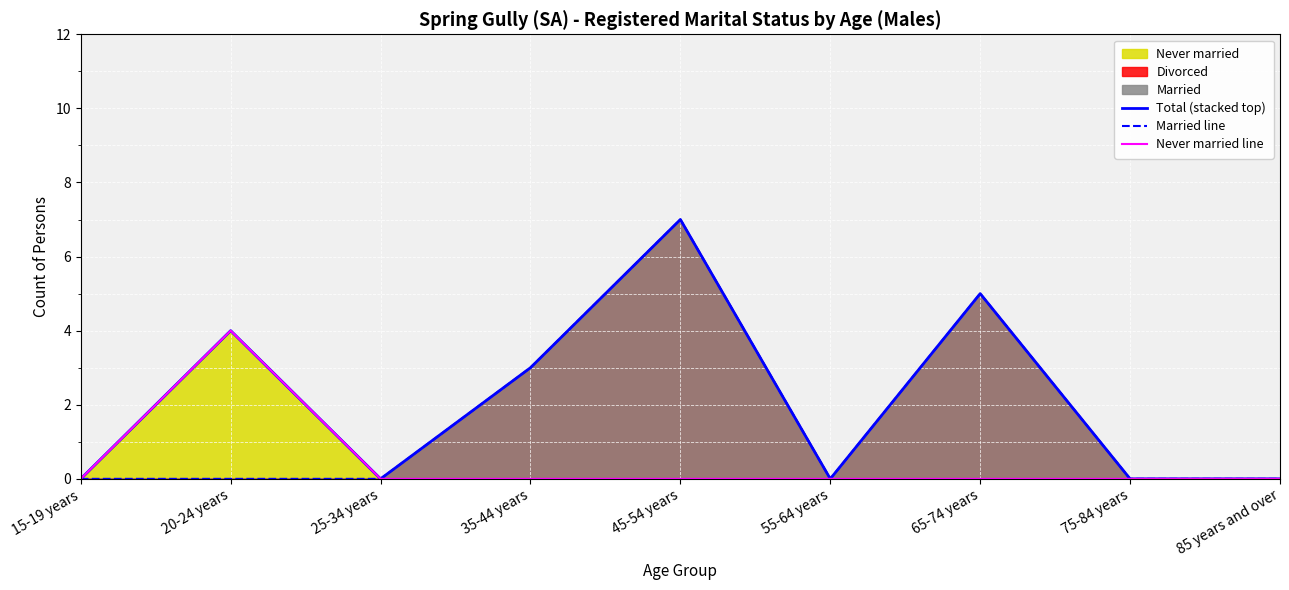

Rank the categories by Never married line value from lowest to highest.

15-19 years, 25-34 years, 35-44 years, 45-54 years, 55-64 years, 65-74 years, 75-84 years, 85 years and over, 20-24 years